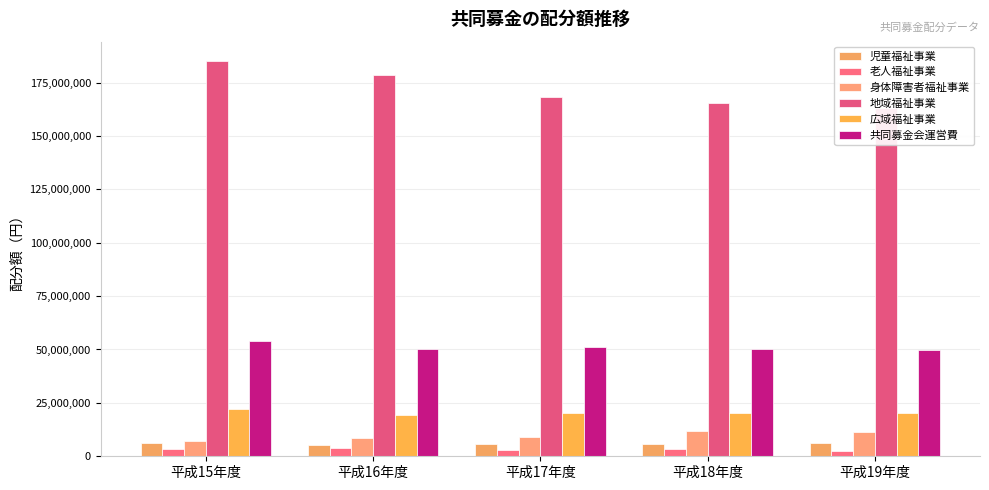

Where is 地域福祉事業 nearest to the value 173880381?

平成16年度